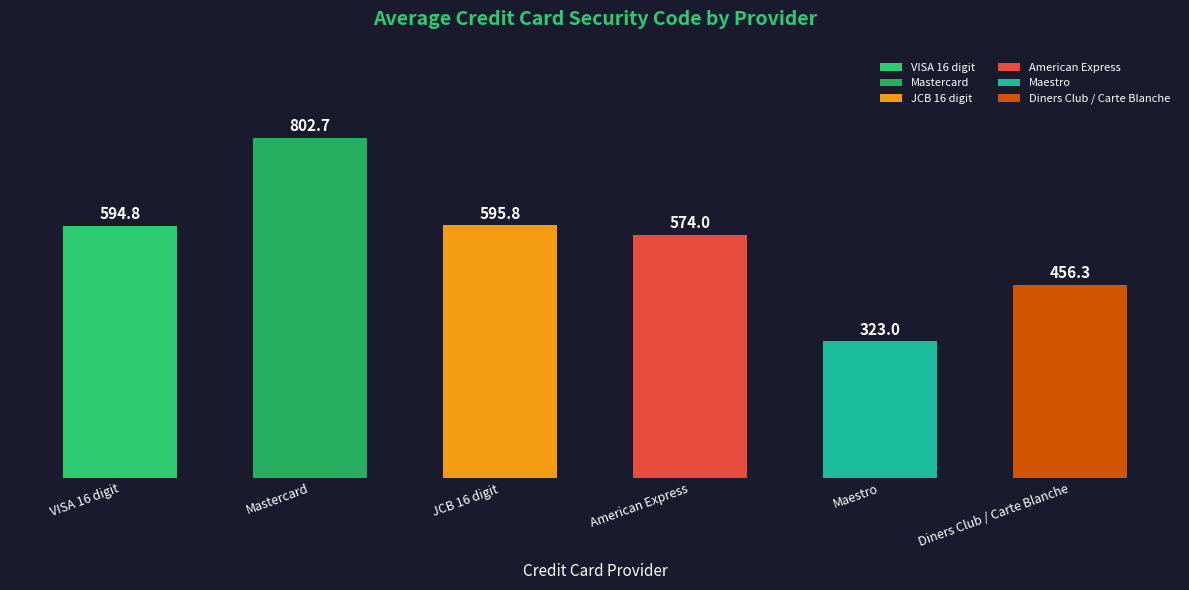

Reading left to right, list all the values displayed in this chart.

VISA 16 digit=594.8	Mastercard=802.7	JCB 16 digit=595.8	American Express=574.0	Maestro=323.0	Diners Club / Carte Blanche=456.3